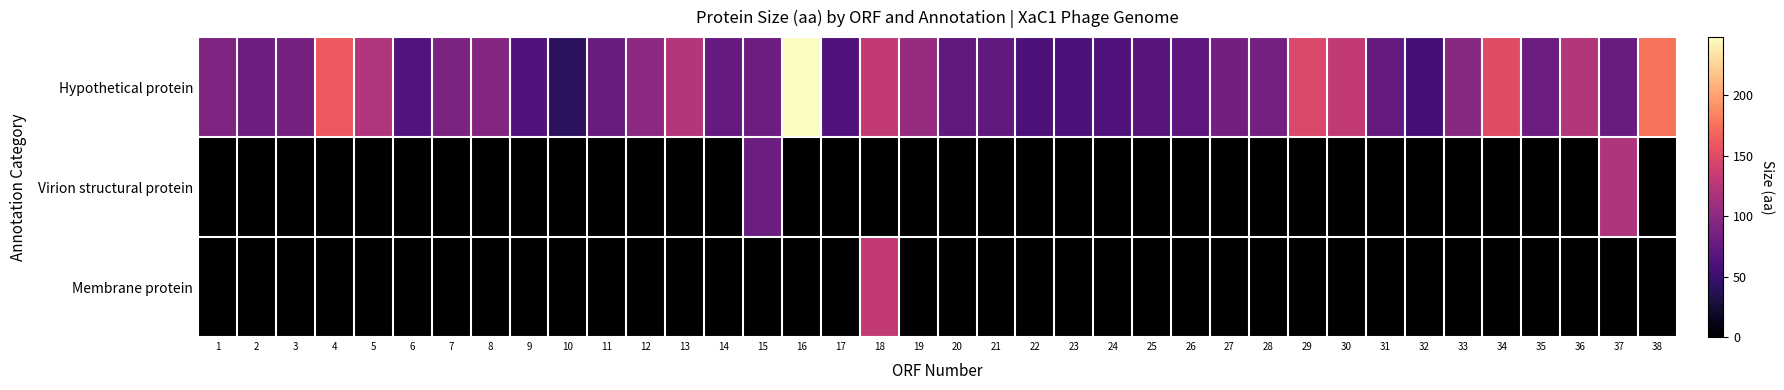

Which series has the largest total across all categories?

Hypothetical protein